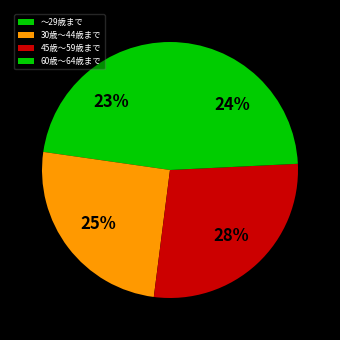

Rank the categories by value from lowest to highest.

～29歳まで, 60歳～64歳まで, 30歳～44歳まで, 45歳～59歳まで